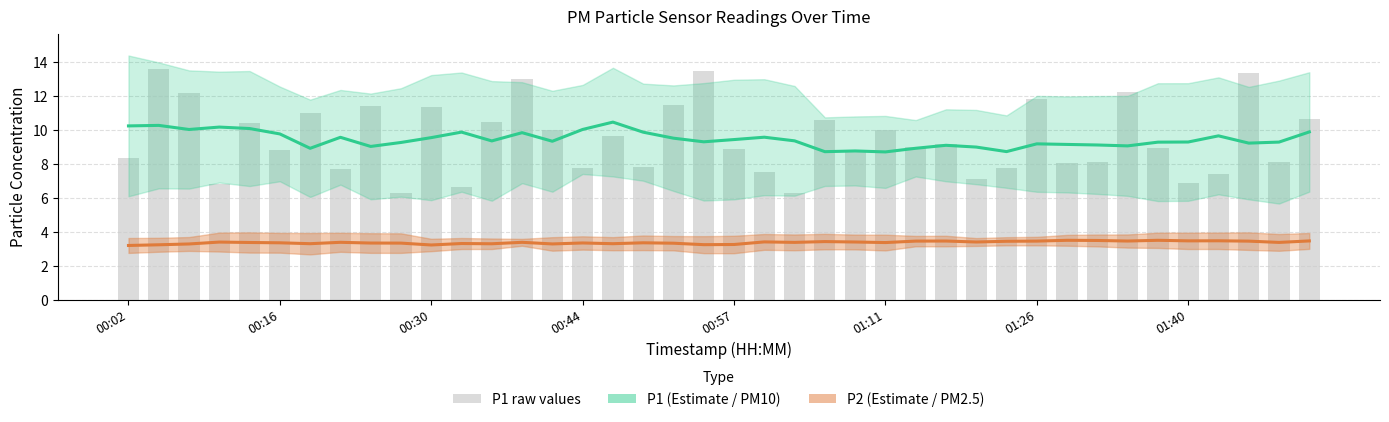

What are all the series names shown in the legend?

P1 (Estimate), P2 (Estimate), P1 raw